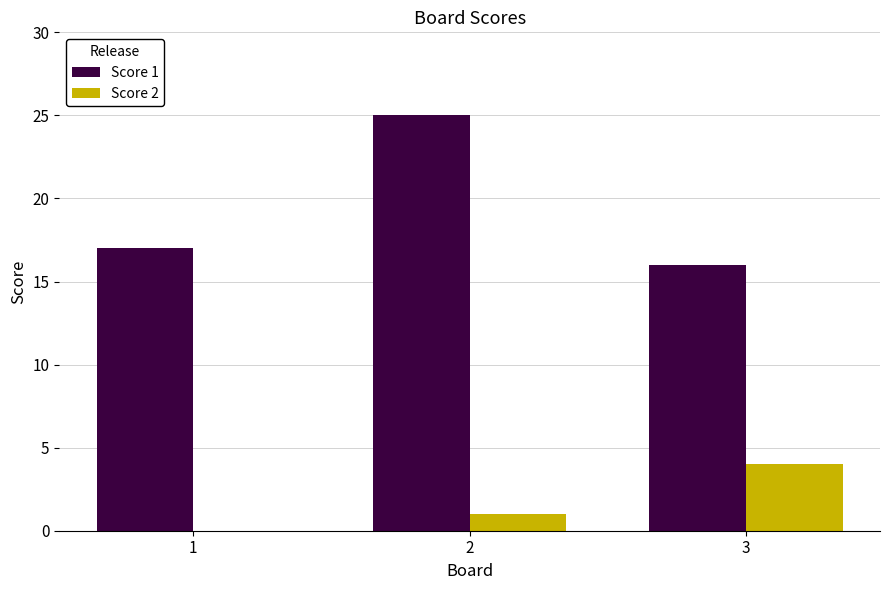

What is the total value across all series at 3?

20